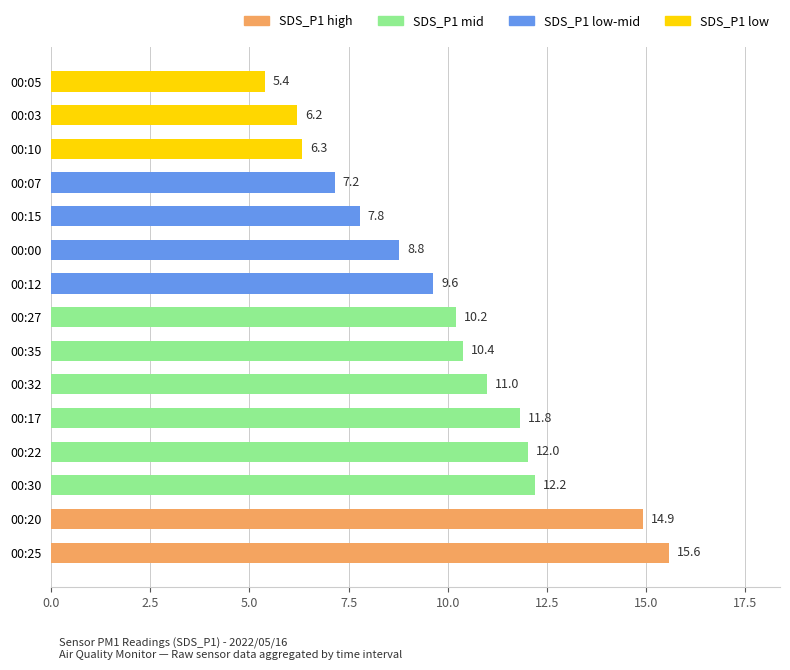

Between 00:25 and 00:00, which is larger?

00:25